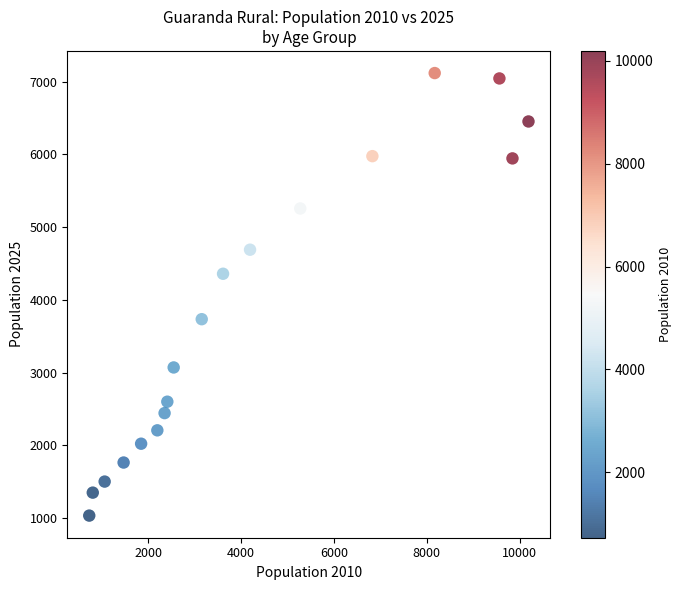

What is the range of X values (max minus min)?

9457